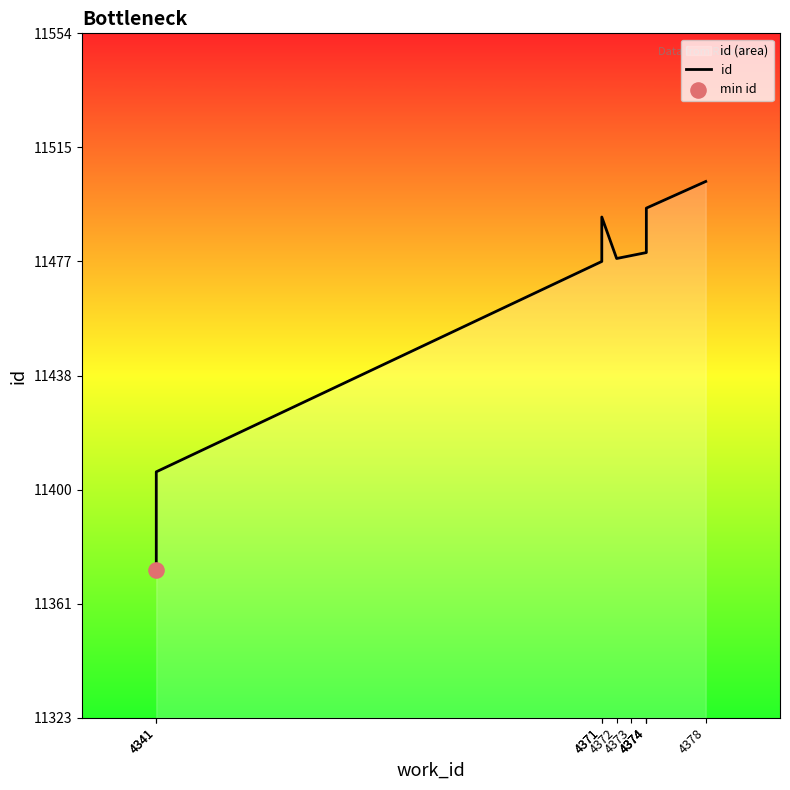

Between 4374 and 4374, which is larger?

4374